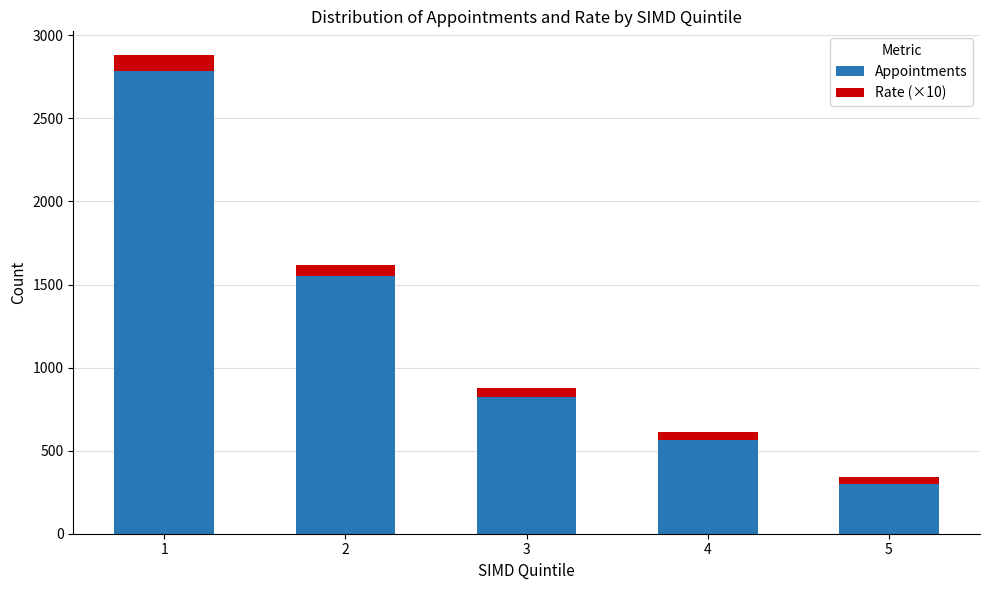

Reading left to right, list the values for the Appointments series.

1=2787.0	2=1550.0	3=822.0	4=567.0	5=302.0